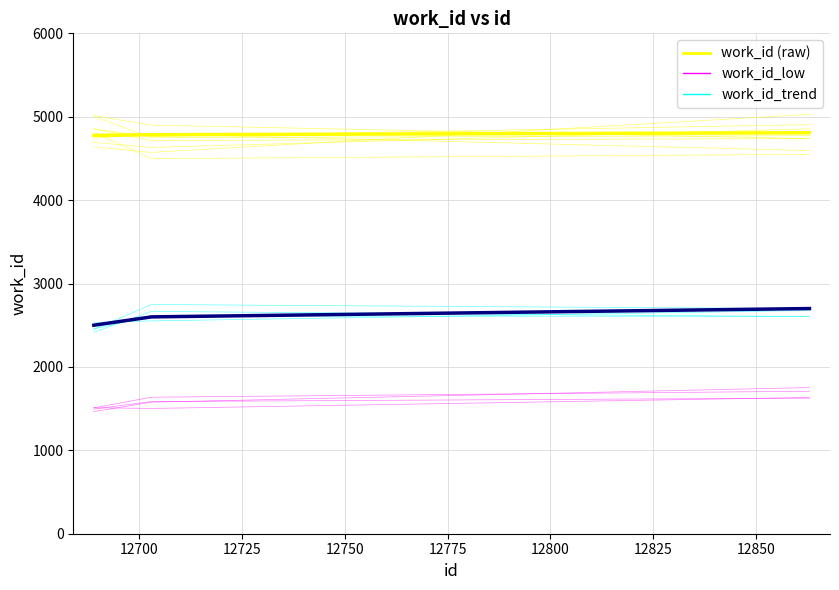

At which label is work_id_trend closest to 2600?

12700